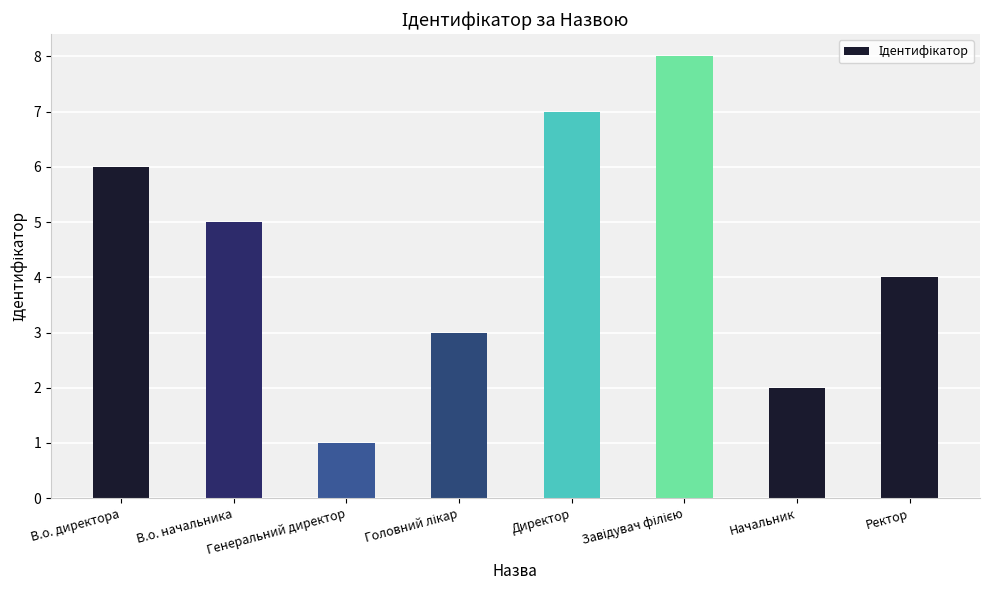

Reading left to right, list all the values displayed in this chart.

6	5	1	3	7	8	2	4